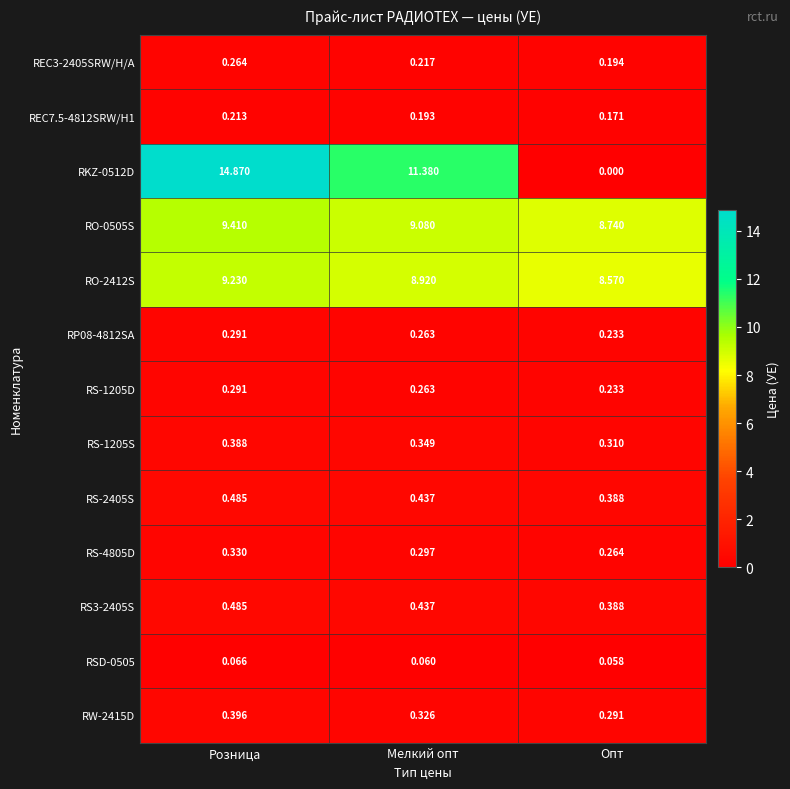

Which label corresponds to the smallest value in the chart?

Опт